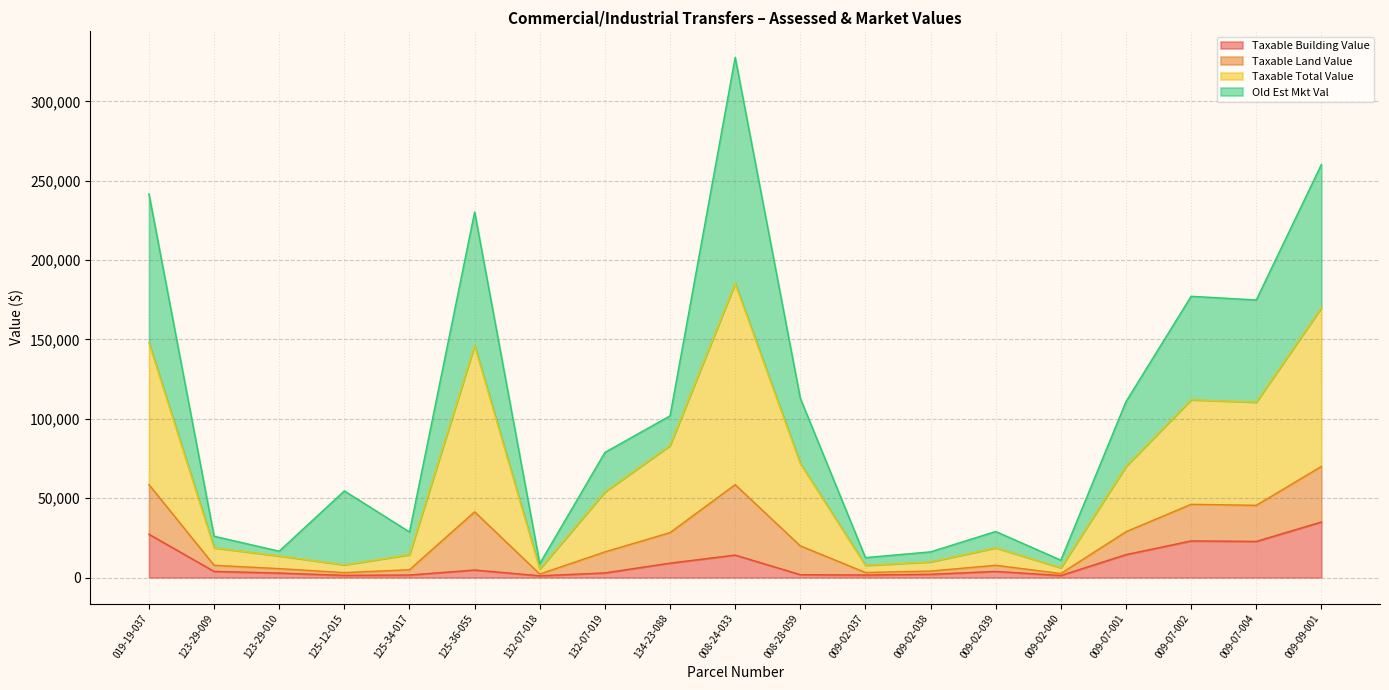

At which label is Taxable Building Value closest to 18042?

009-07-001